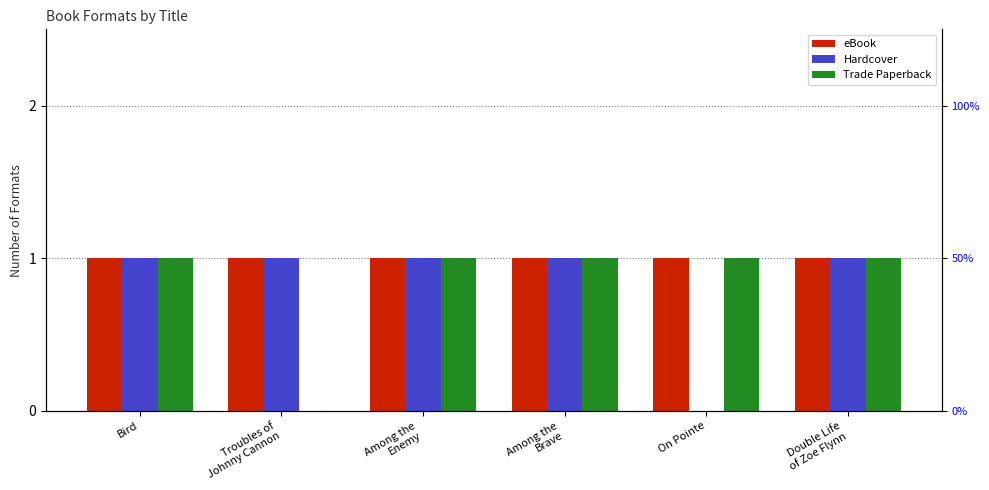

How many values in Trade Paperback are above zero?

5